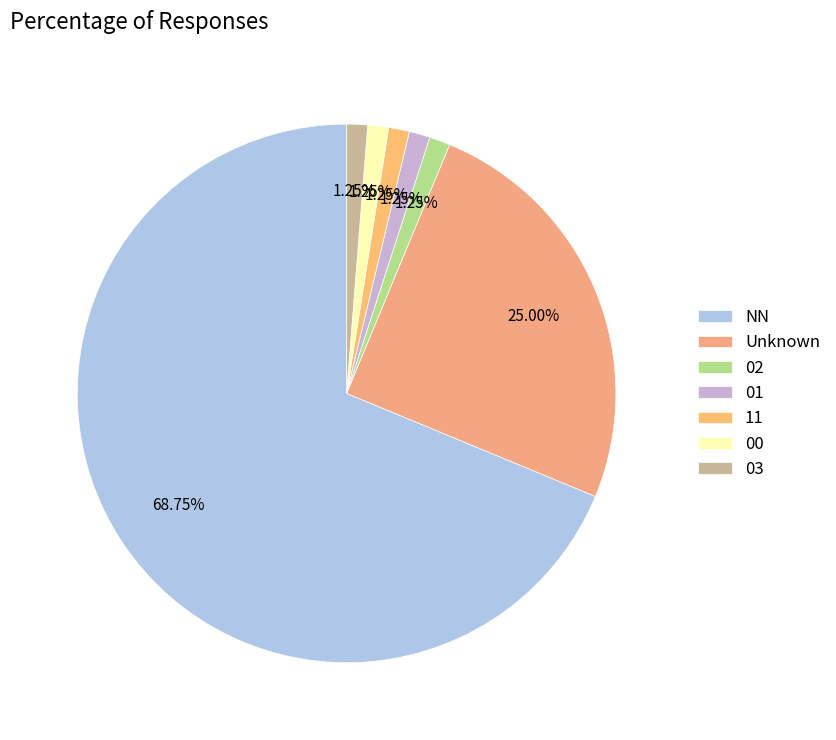

The 02 slice represents 11% of the pie. True or false?

False